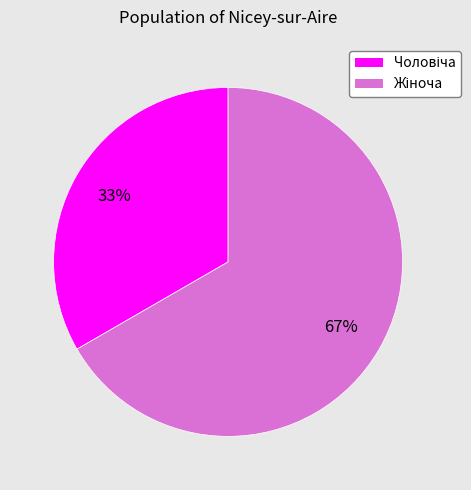

To the nearest percent, what is the average slice percentage?

50%